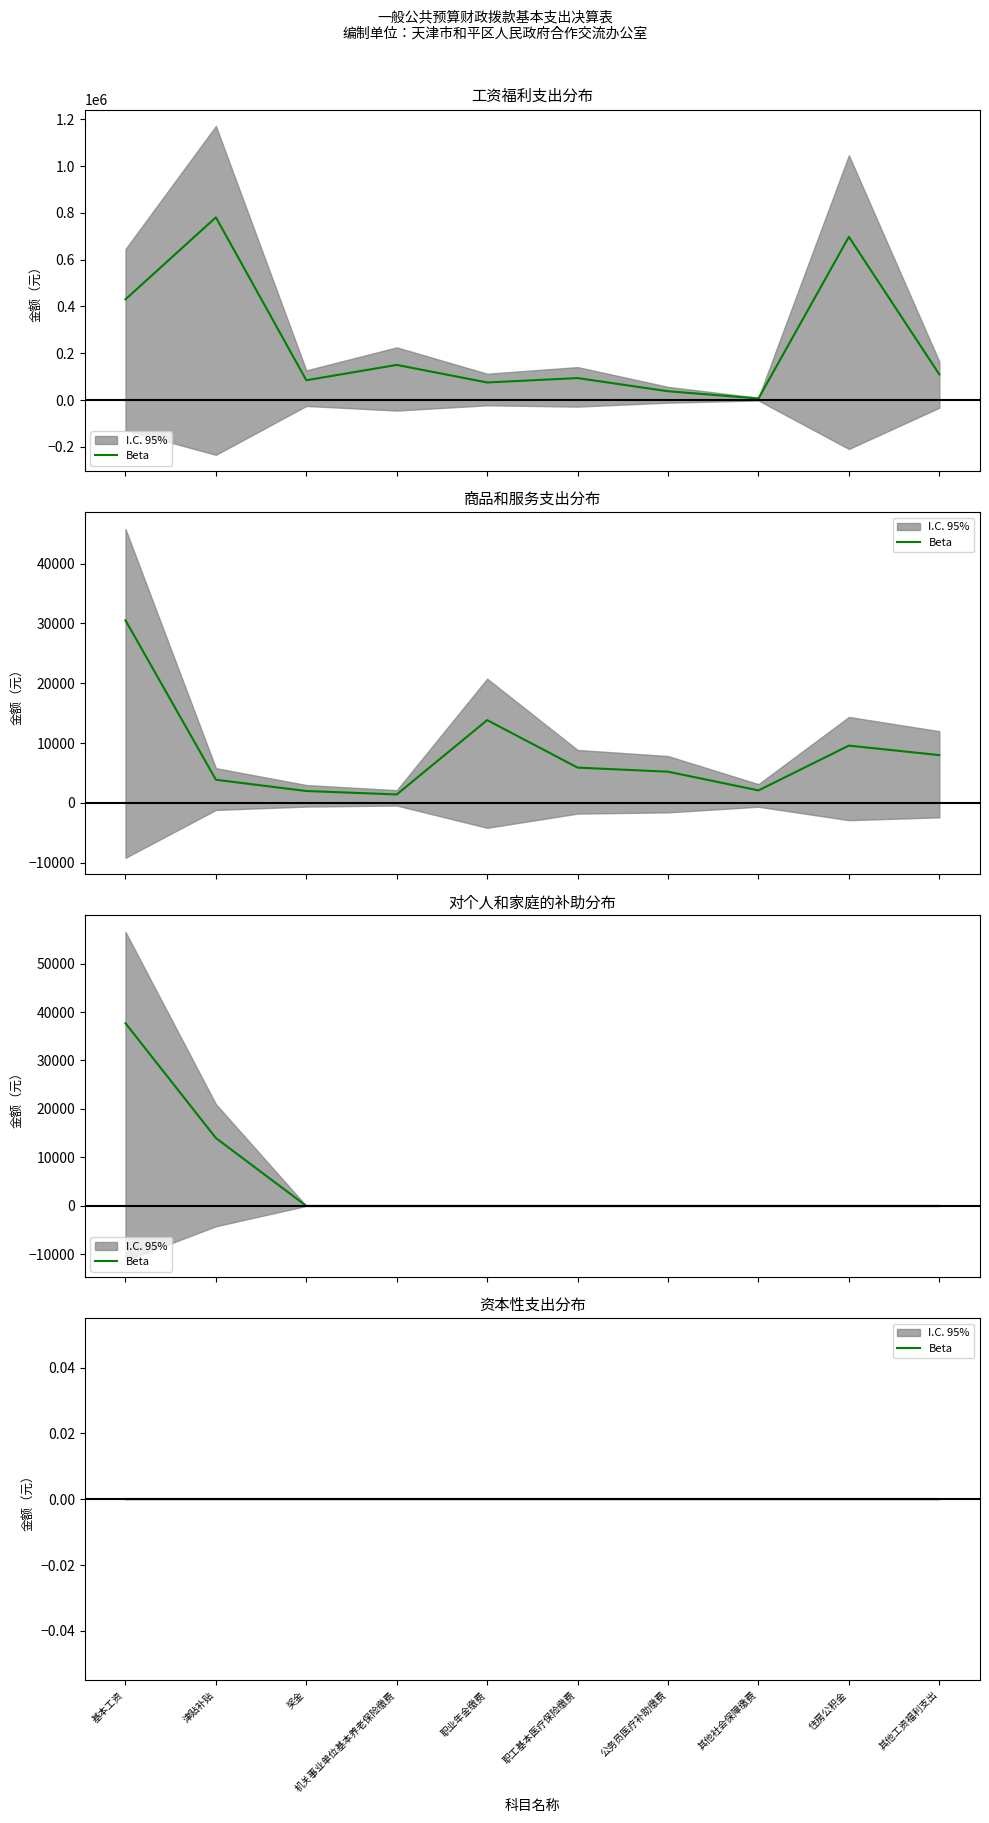

Which series has the widest spread of values?

工资福利支出